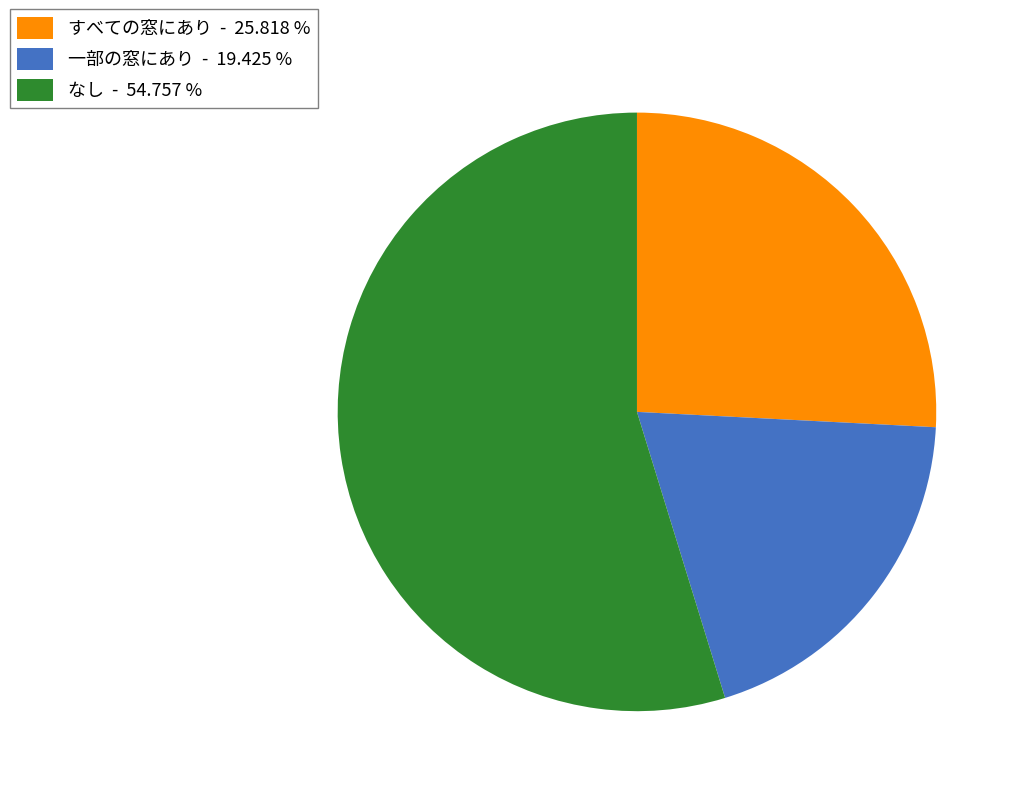

Is there a majority slice in this chart?

Yes